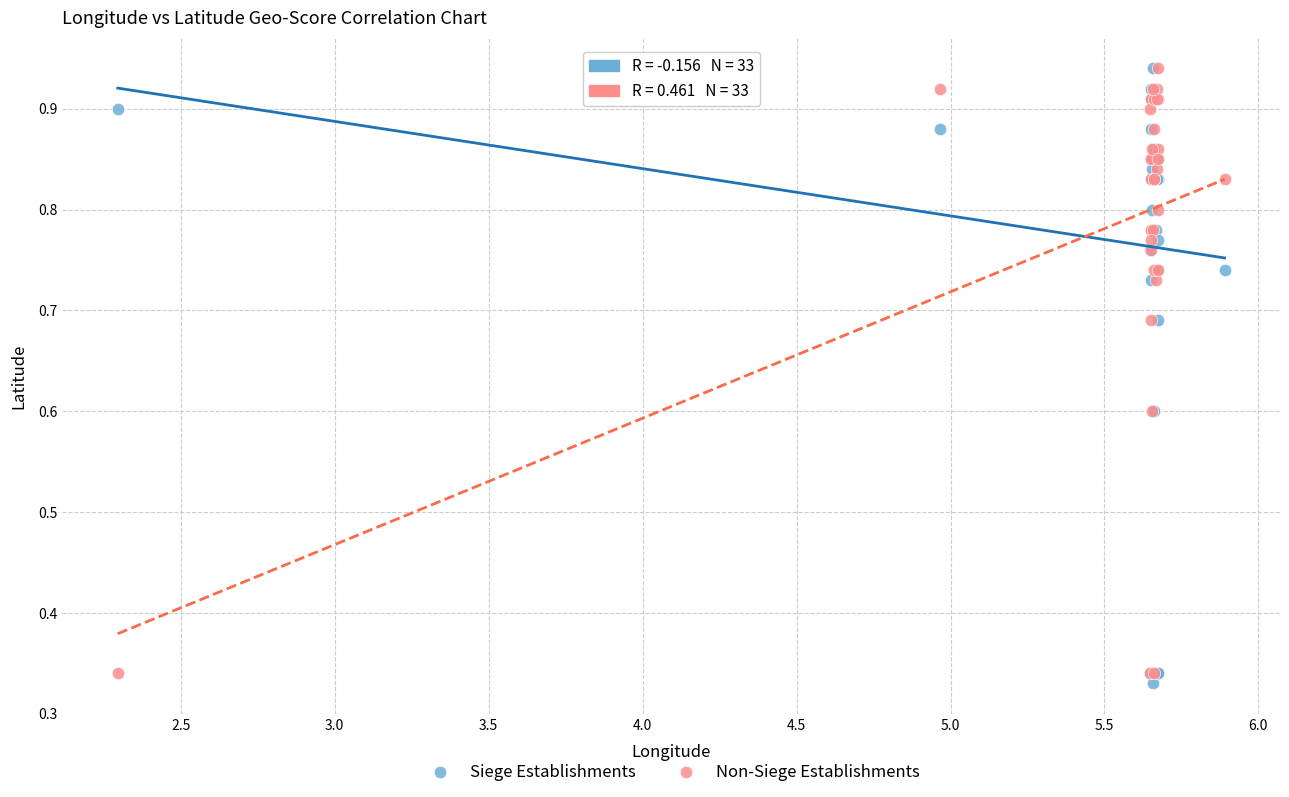

What are all the series names shown in the legend?

Siege Establishments, Non-Siege Establishments